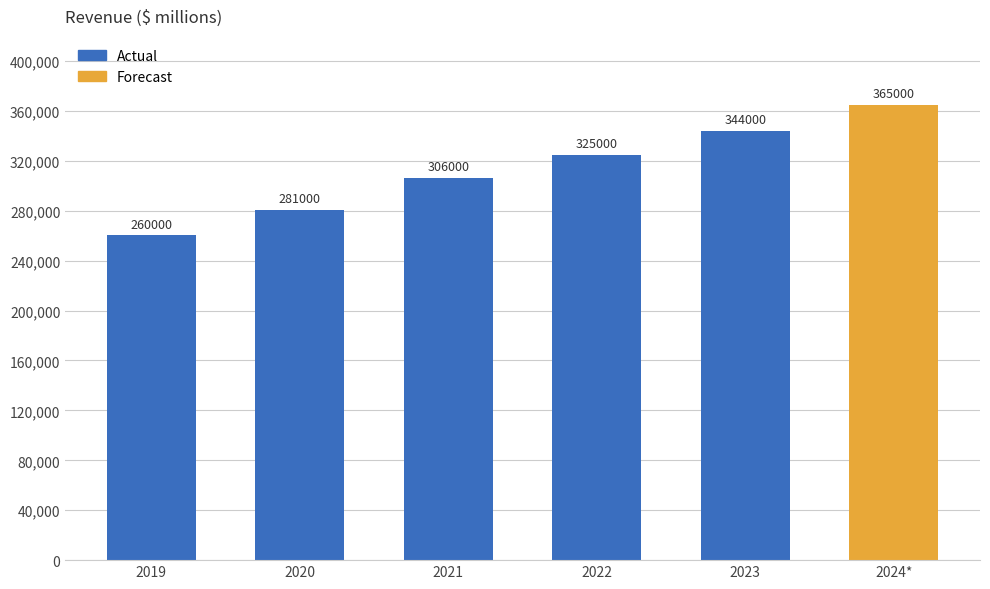

How many data points are above 306276?

3